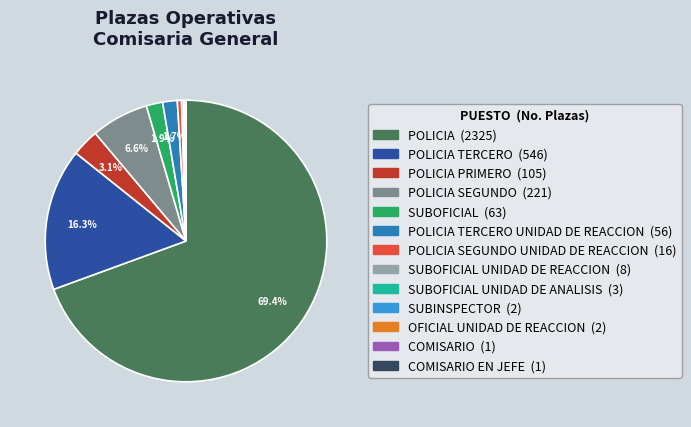

Between POLICIA SEGUNDO UNIDAD DE REACCION (16) and SUBOFICIAL (63), which is larger?

SUBOFICIAL (63)